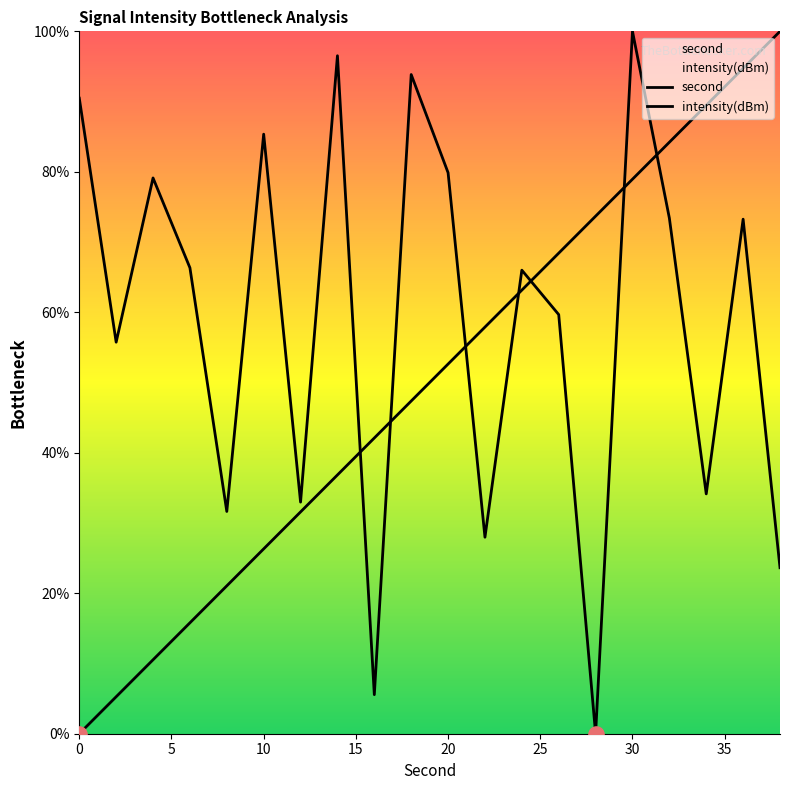

Which series contains the highest Y value?

second